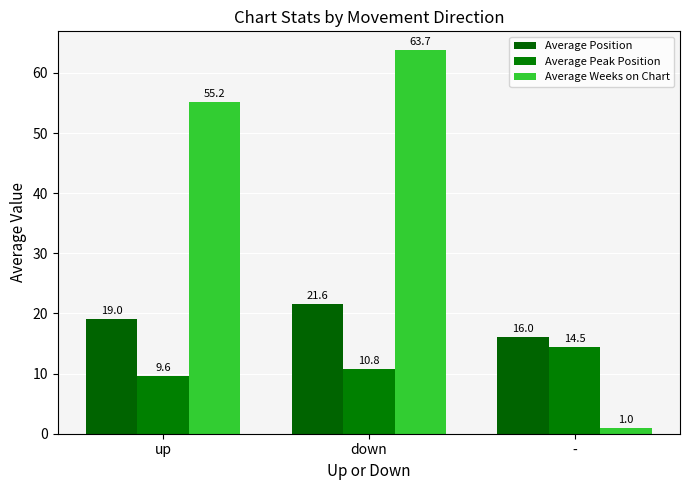

The Average Weeks on Chart series shows 63.7 at down. True or false?

True